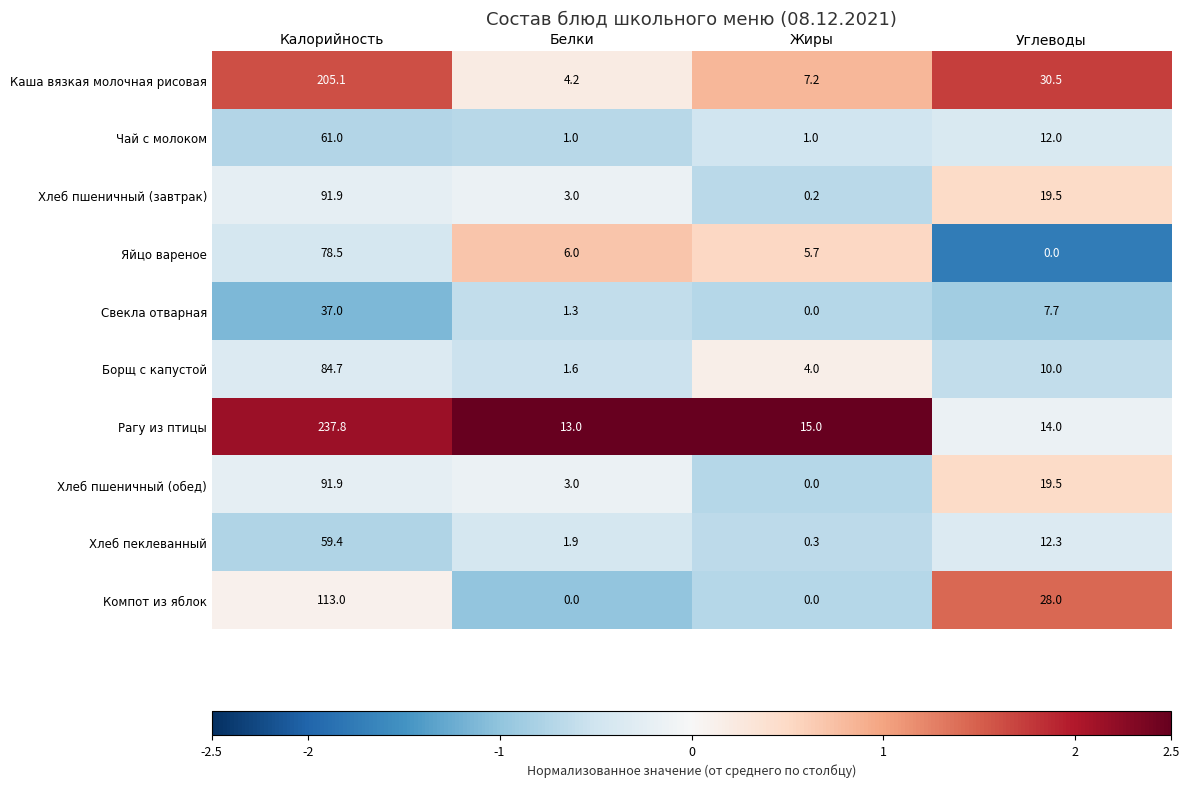

List the labels in order of Хлеб пшеничный (завтрак) value, smallest first.

Жиры, Белки, Углеводы, Калорийность